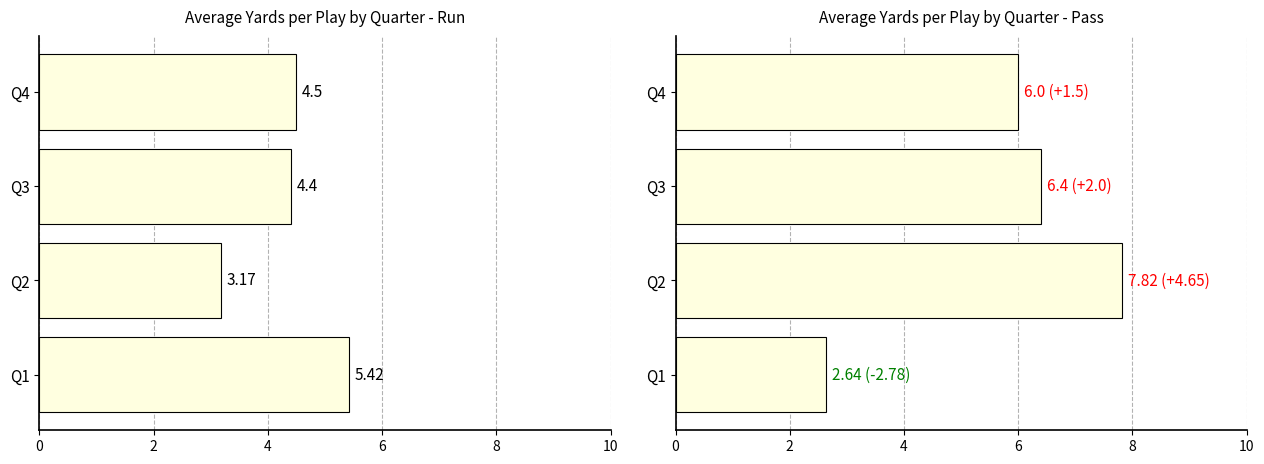

Which has a higher value, Q2 or Q4?

Q4